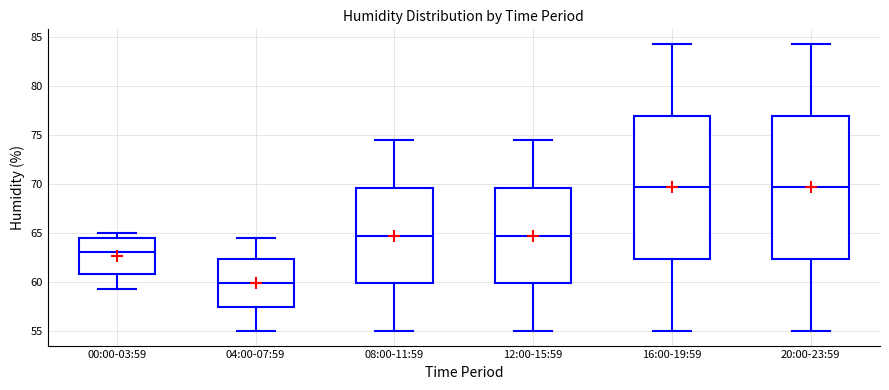

Reading left to right, read every box against the y-axis: the position of its median line, the range the box covers, and the ends of its whiskers. The values are not printed on the chart, so give them approximately, as read against the axis.

00:00-03:59: median 63.0, box 61.0 to 64.5, whiskers 59.5 to 65.0
04:00-07:59: median 60.0, box 57.5 to 62.5, whiskers 55.0 to 64.5
08:00-11:59: median 65.0, box 60.0 to 69.5, whiskers 55.0 to 74.5
12:00-15:59: median 65.0, box 60.0 to 69.5, whiskers 55.0 to 74.5
16:00-19:59: median 69.5, box 62.5 to 77.0, whiskers 55.0 to 84.5
20:00-23:59: median 69.5, box 62.5 to 77.0, whiskers 55.0 to 84.5